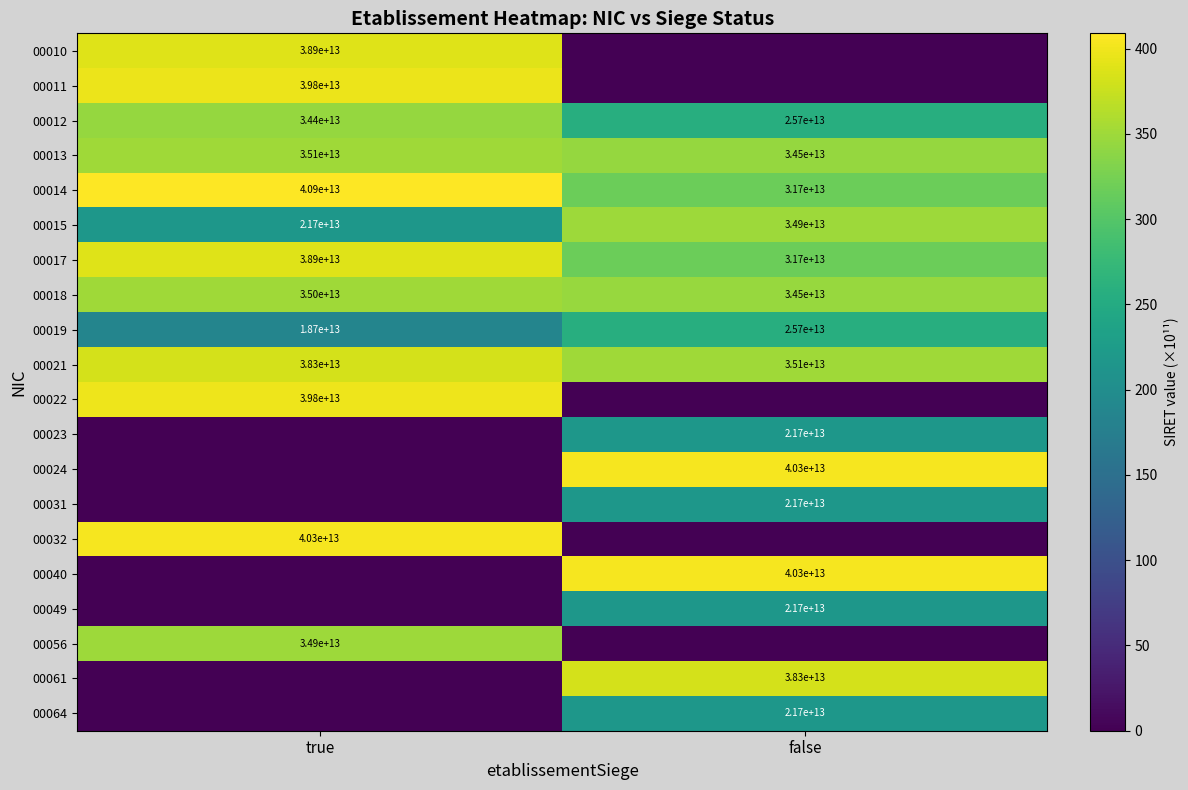

True or false: 00031 has a value of 21700000000000 at false.

True